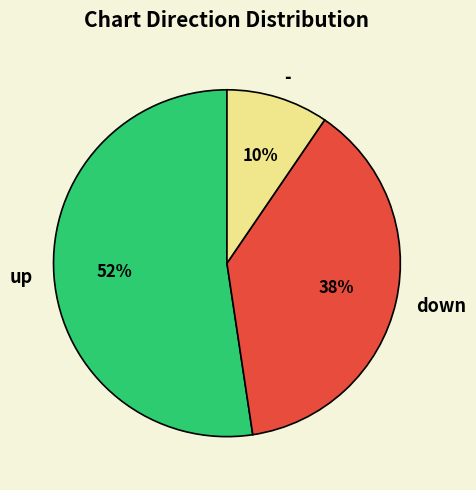

Is it true that up is 52% of the pie?

True